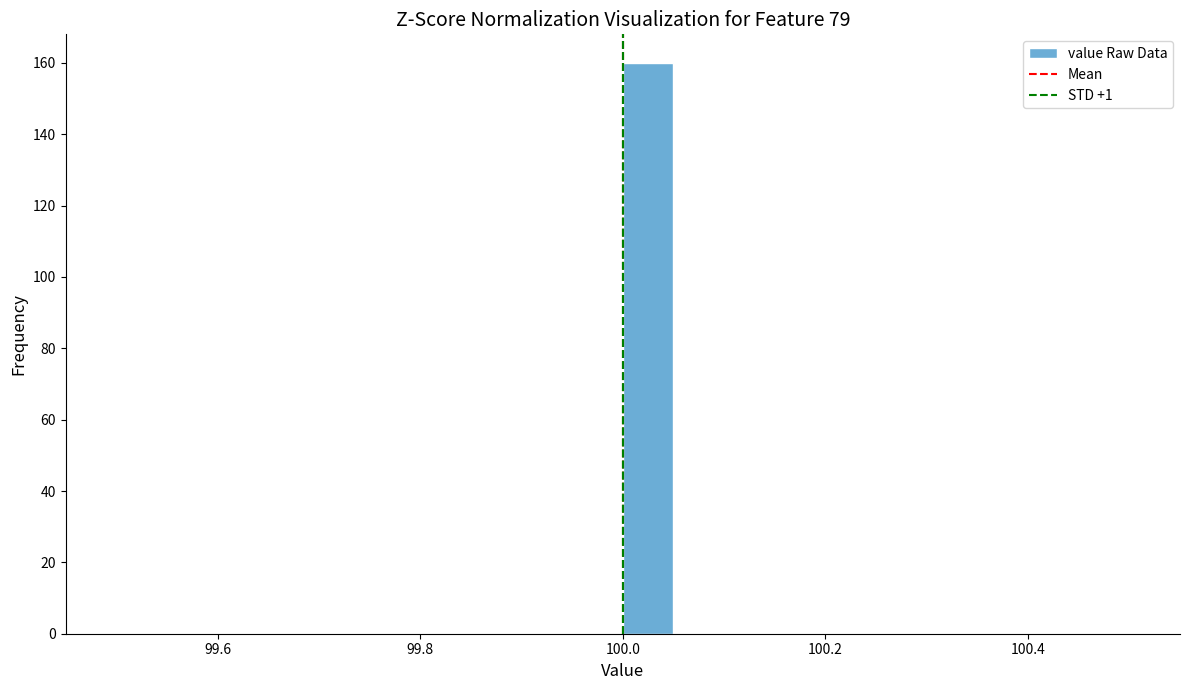

Around what value on the x-axis is the tallest bar? Give the approximate position of its centre, as read against the axis.

100.02